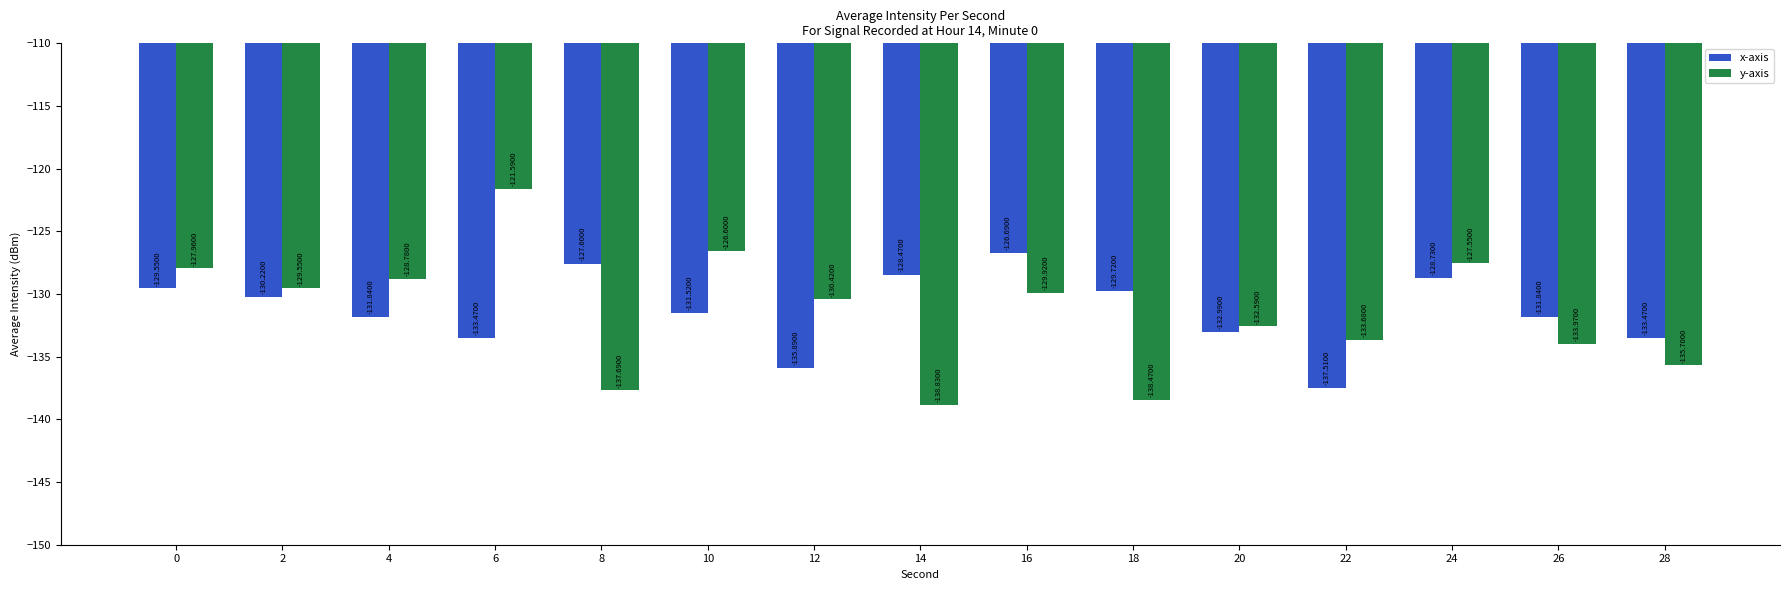

What is the difference between the maximum and minimum values in the y-axis series?

17.2